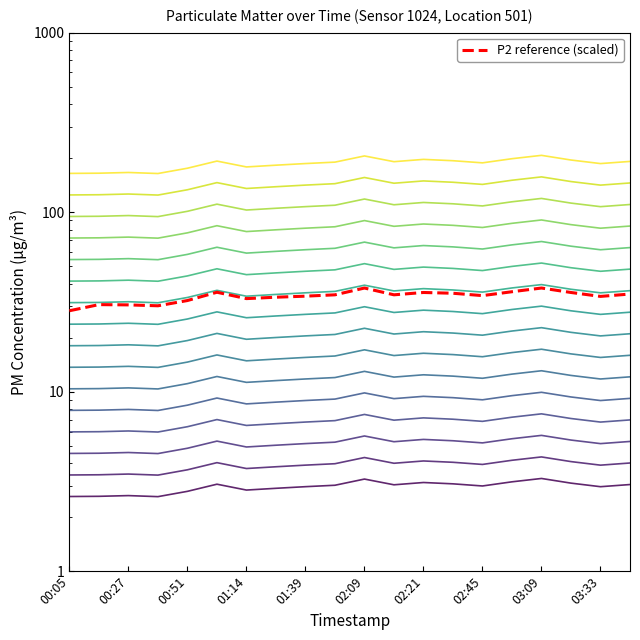

True or false: P2 has more than 2 interior local peaks.

True